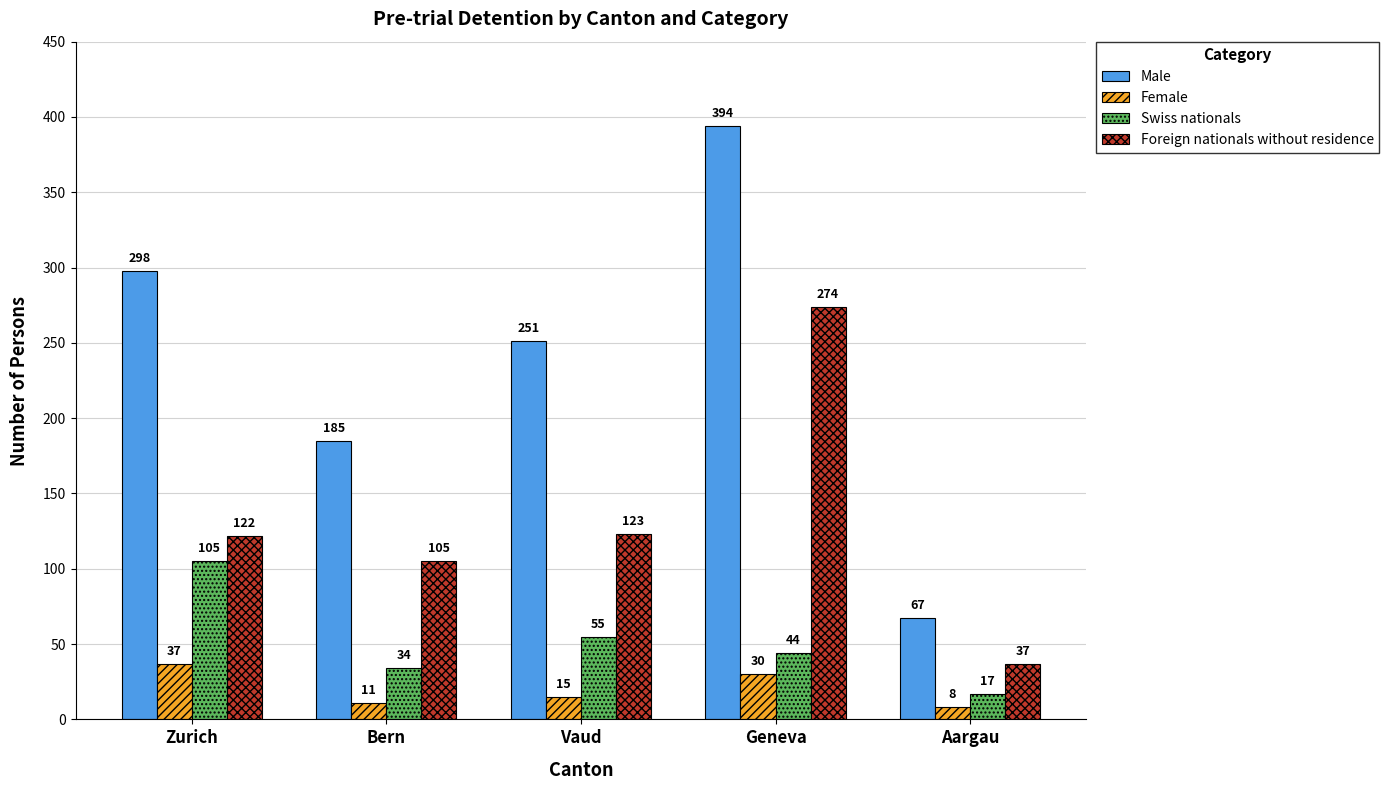

Which category has the lowest value in the Male series?

Aargau